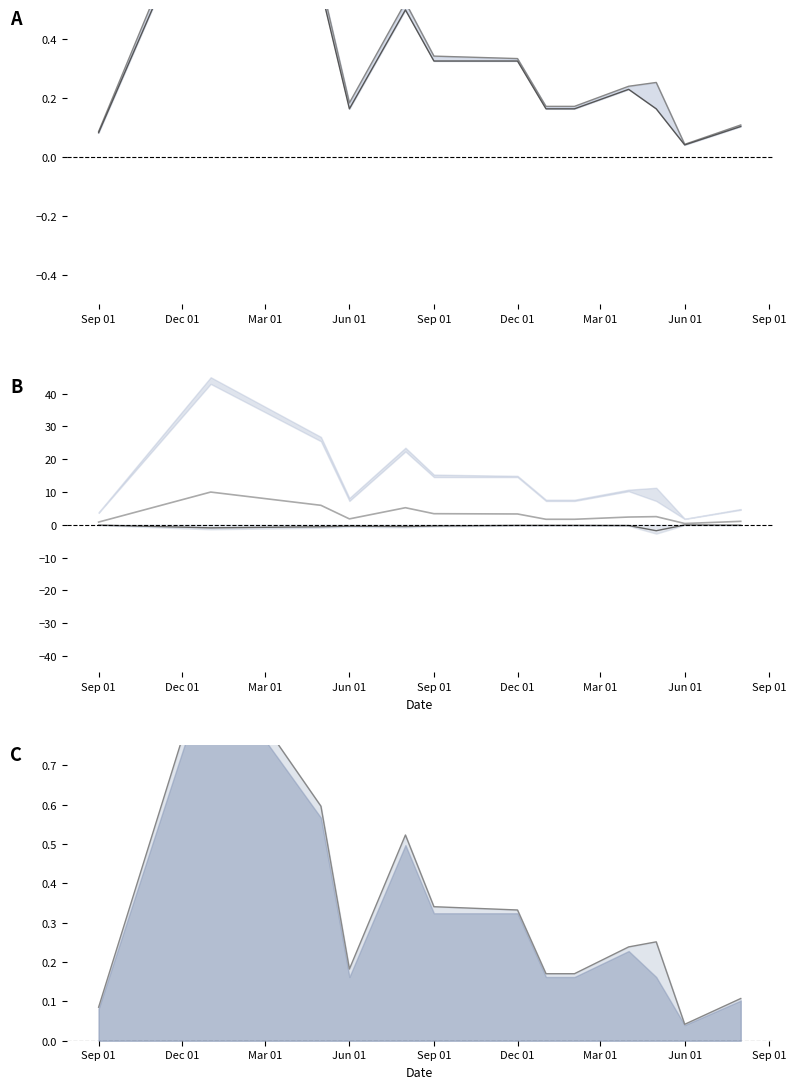

Which series has the largest range (max minus min)?

factura trend